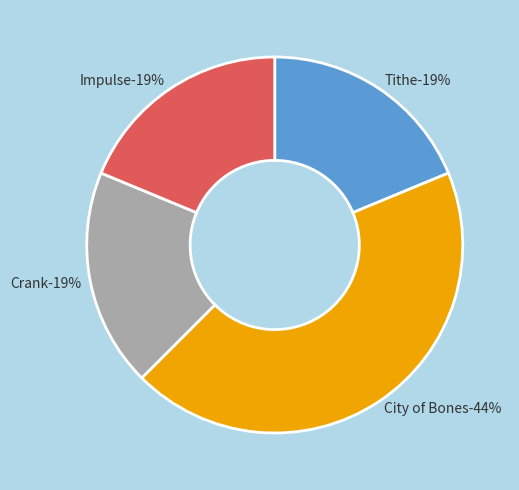

To the nearest percent, what portion does City of Bones represent?

44%